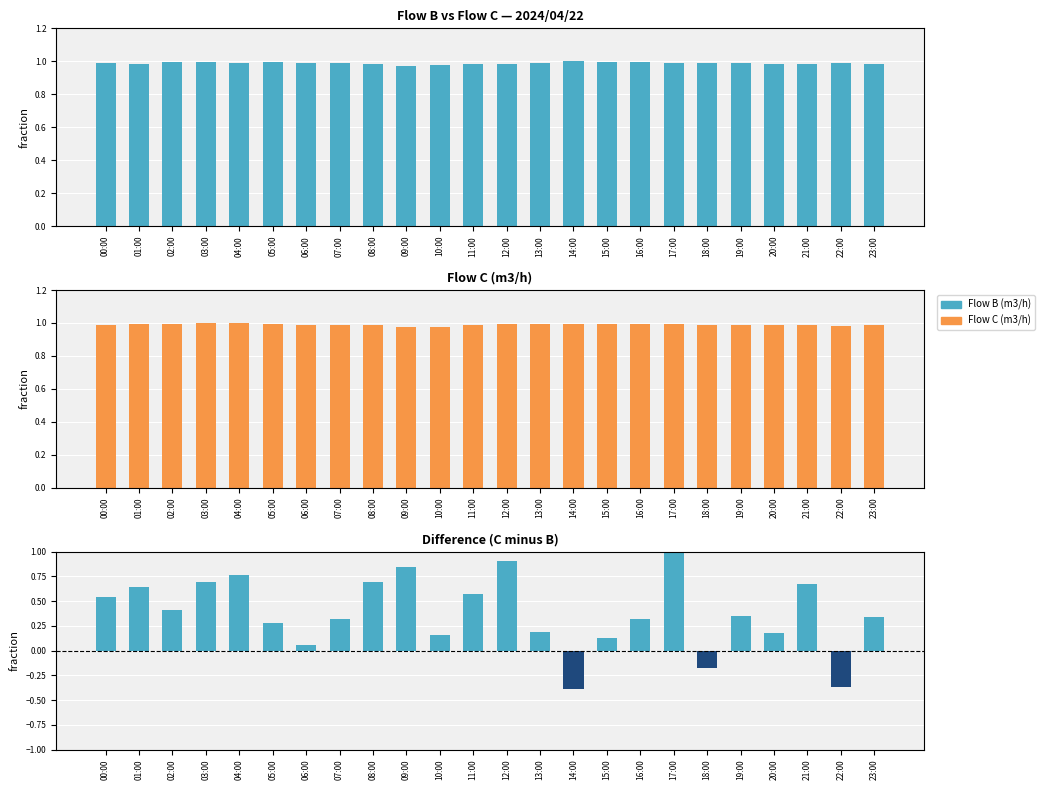

Reading right to left, extract all data points from this chart.

Flow B (m3/h): 23:00=1.0	22:00=1.0	21:00=1.0	20:00=1.0	19:00=1.0	18:00=1.0	17:00=1.0	16:00=1.0	15:00=1.0	14:00=1.0	13:00=1.0	12:00=1.0	11:00=1.0	10:00=1.0	09:00=1.0	08:00=1.0	07:00=1.0	06:00=1.0	05:00=1.0	04:00=1.0	03:00=1.0	02:00=1.0	01:00=1.0	00:00=1.0
Flow C (m3/h): 23:00=1.0	22:00=1.0	21:00=1.0	20:00=1.0	19:00=1.0	18:00=1.0	17:00=1.0	16:00=1.0	15:00=1.0	14:00=1.0	13:00=1.0	12:00=1.0	11:00=1.0	10:00=1.0	09:00=1.0	08:00=1.0	07:00=1.0	06:00=1.0	05:00=1.0	04:00=1.0	03:00=1.0	02:00=1.0	01:00=1.0	00:00=1.0